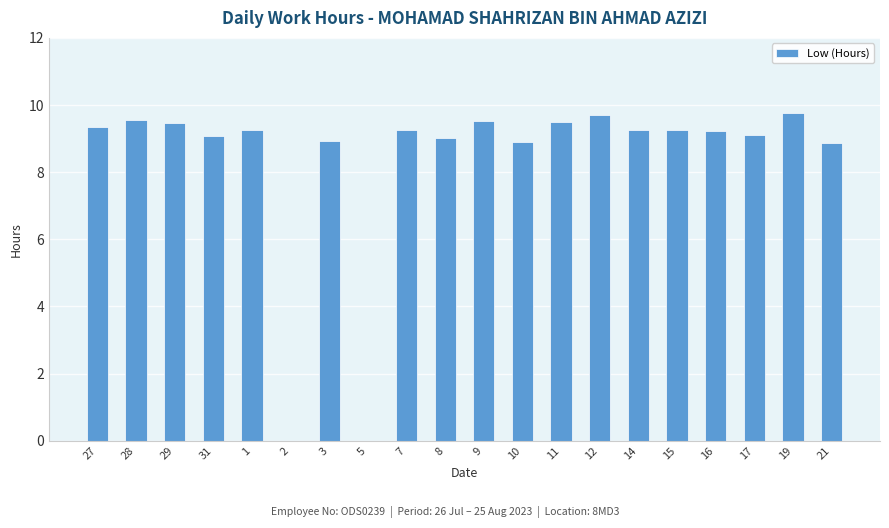

The chart shows a value of 5.2 at 11. True or false?

False